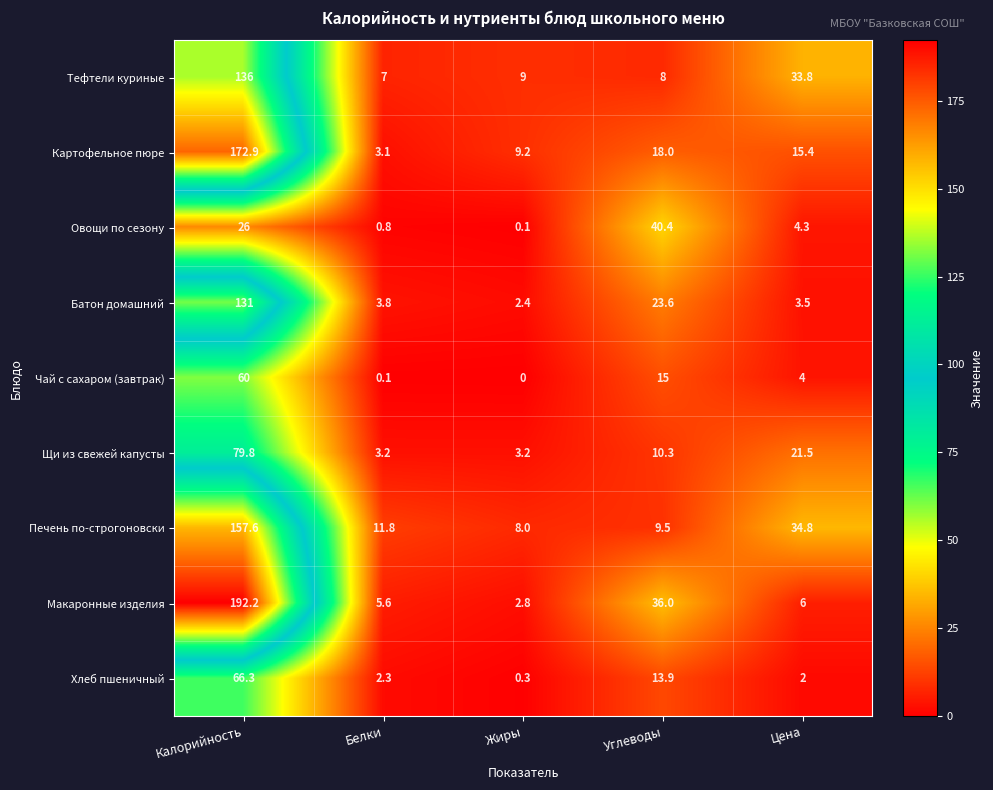

The Батон домашний series shows 23.6 at Углеводы. True or false?

True